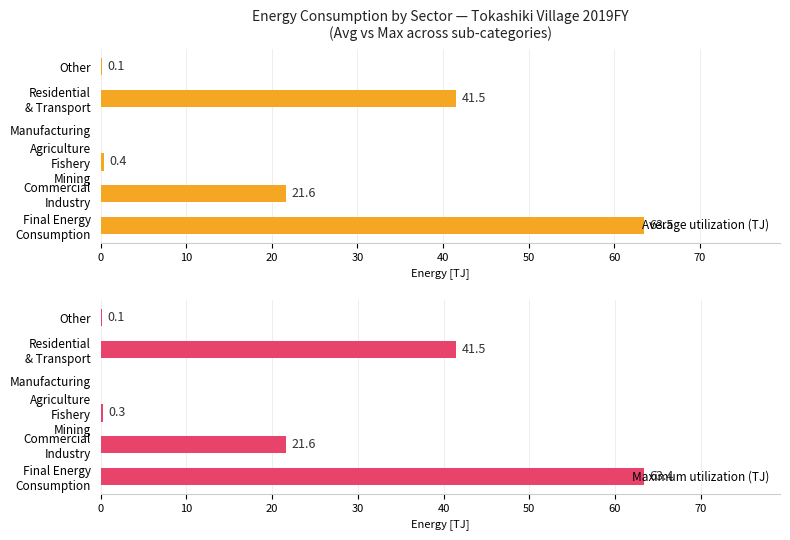

Where is Maximum utilization (TJ) nearest to the value 31?

Commercial
Industry